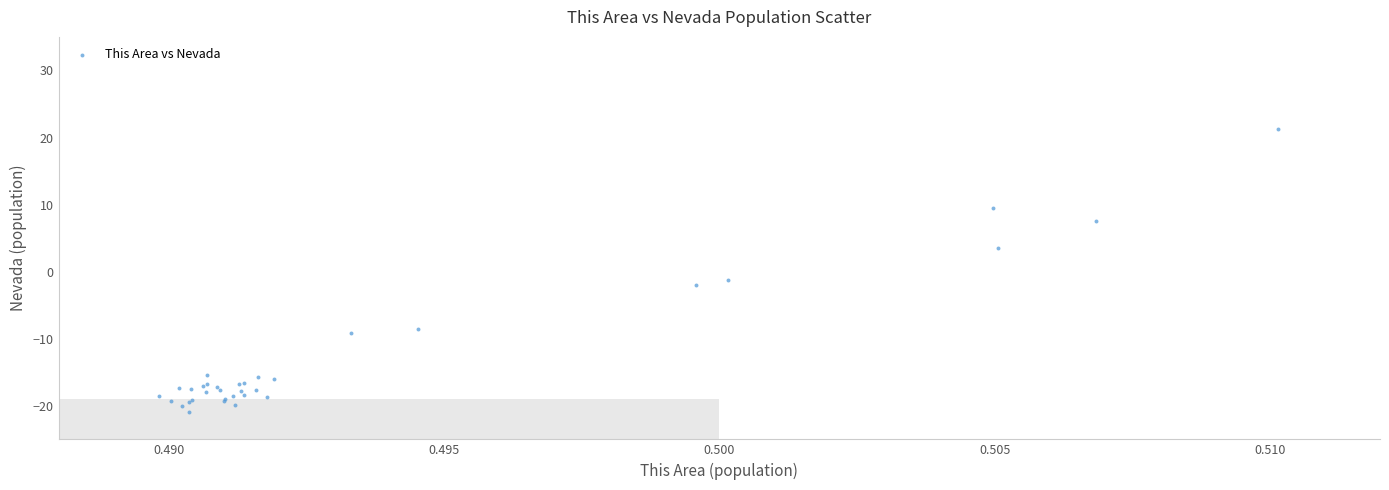

What Y value in the scatter plot is closest to 0?

-1.3